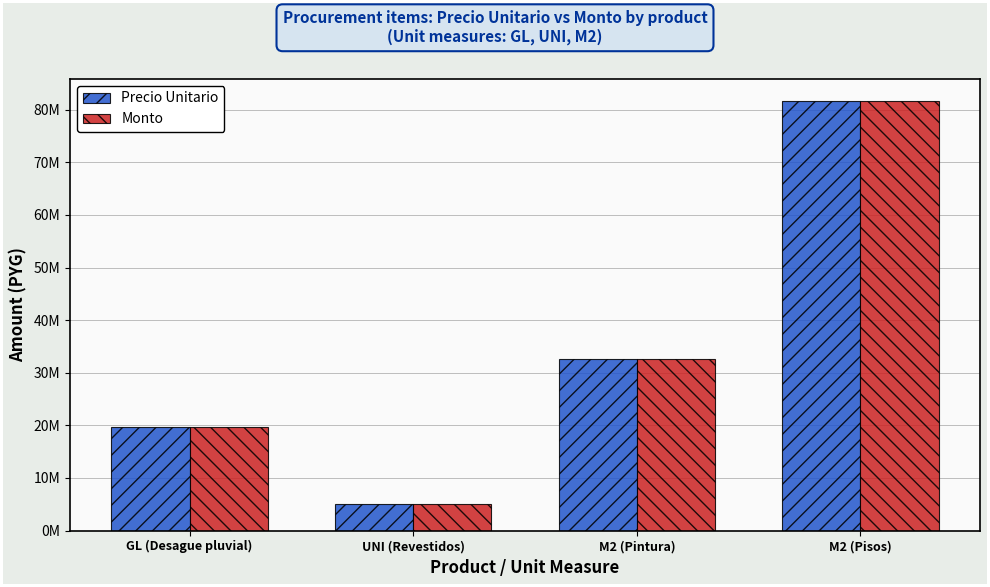

What position from the left is GL (Desague pluvial)?

1